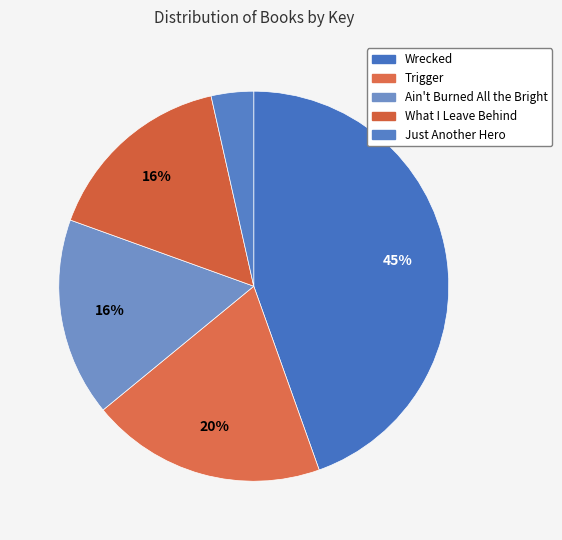

Does What I Leave Behind represent more than half of the total?

No